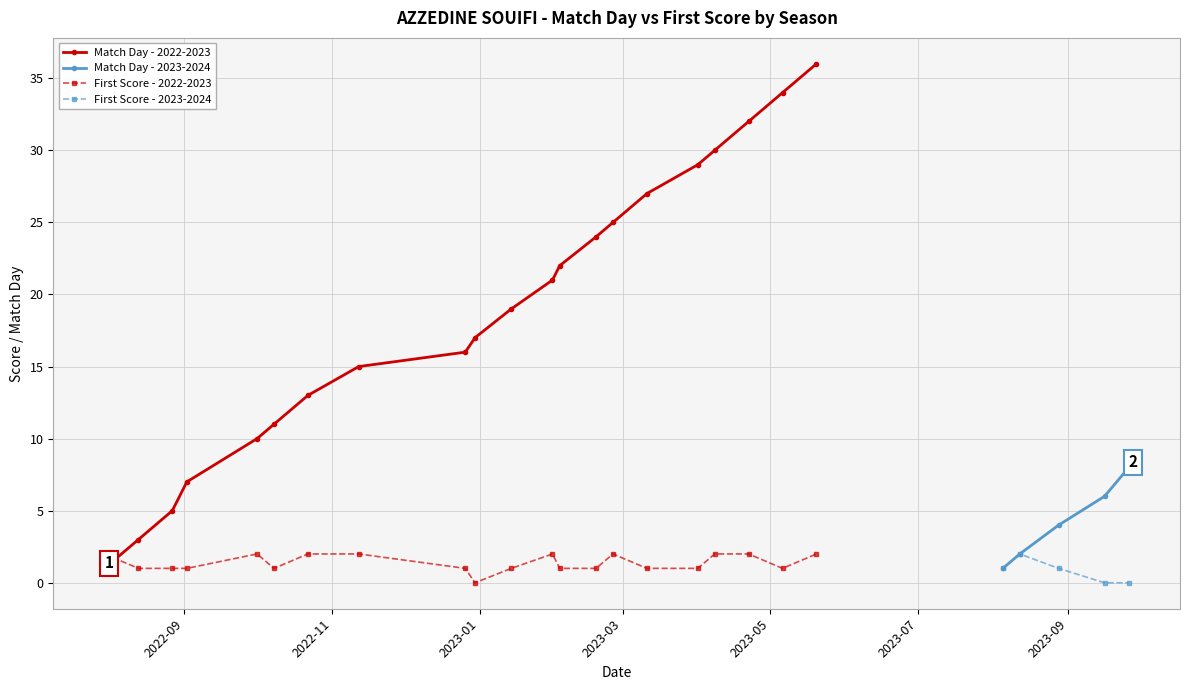

Reading left to right, extract all data points from this chart.

Match Day: 0=1	1=3	2=5	3=7	4=10	5=11	6=13	7=15	8=16	9=17	10=19	11=21	12=22	13=24	14=25	15=27	16=29	17=30	18=32	19=34	20=36	21=1	22=2	23=4	24=6	25=8
First Score: 0=2	1=1	2=1	3=1	4=2	5=1	6=2	7=2	8=1	9=0	10=1	11=2	12=1	13=1	14=2	15=1	16=1	17=2	18=2	19=1	20=2	21=1	22=2	23=1	24=0	25=0